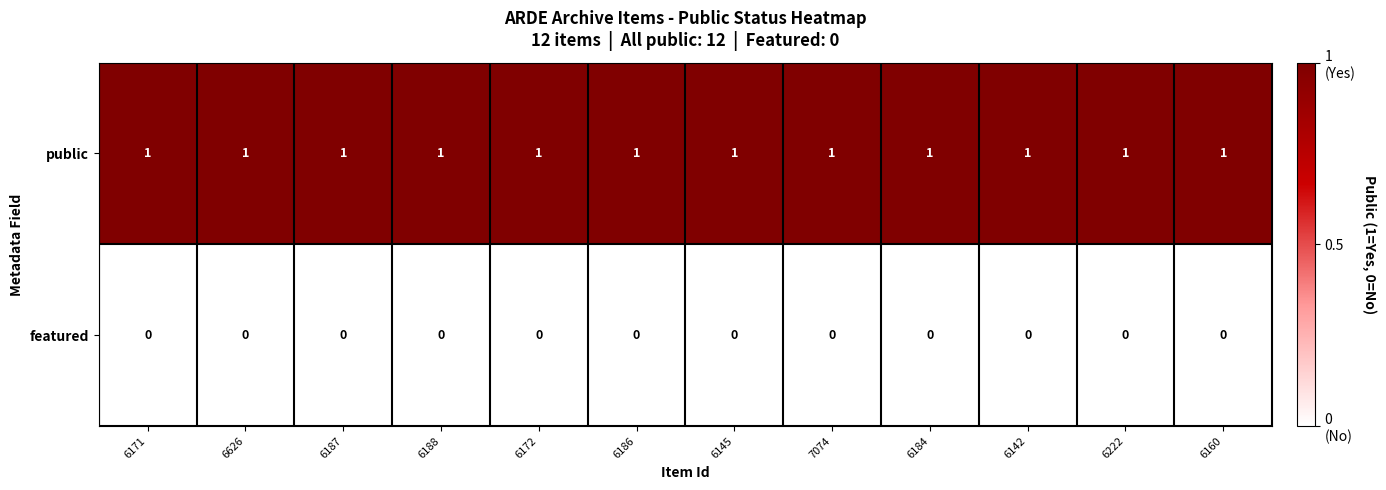

Which series has the largest total across all categories?

public